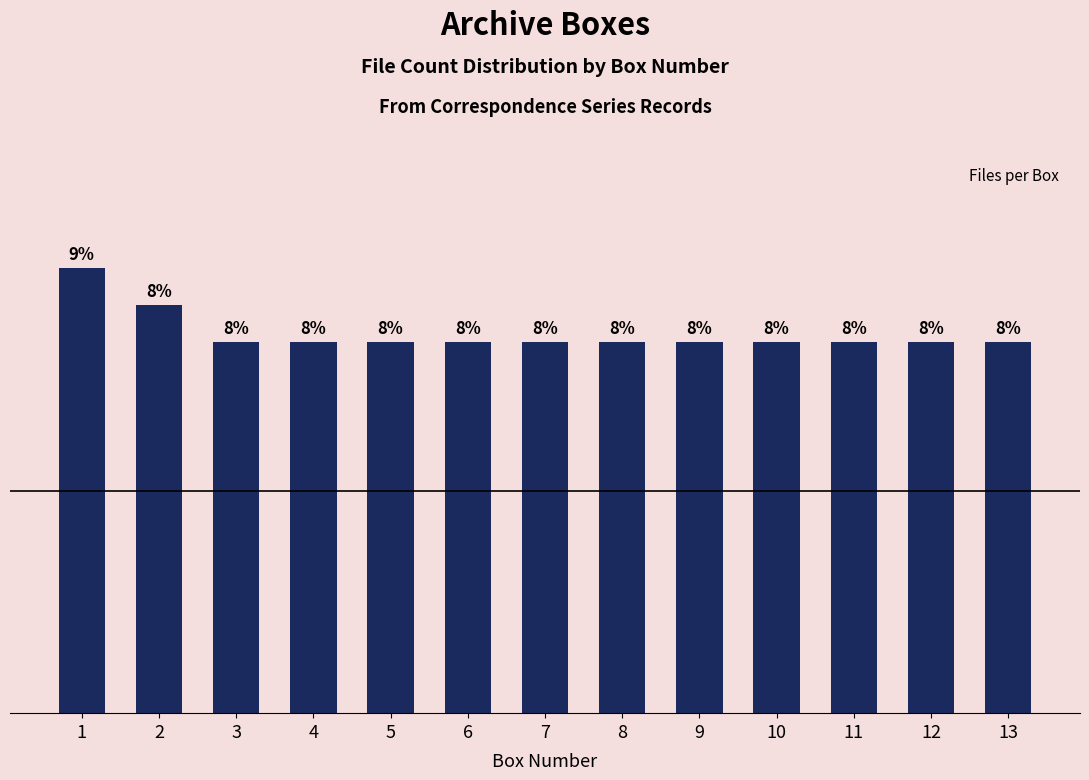

Is it true that the value at 4 is 3?

False